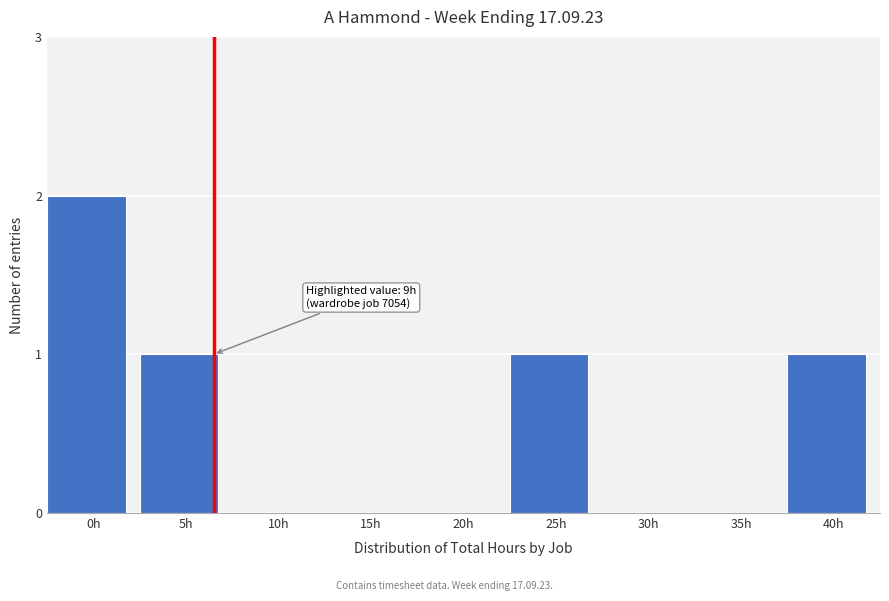

Reading left to right, extract all data points from this chart.

0h=2	5h=1	10h=0	15h=0	20h=0	25h=1	30h=0	35h=0	40h=1